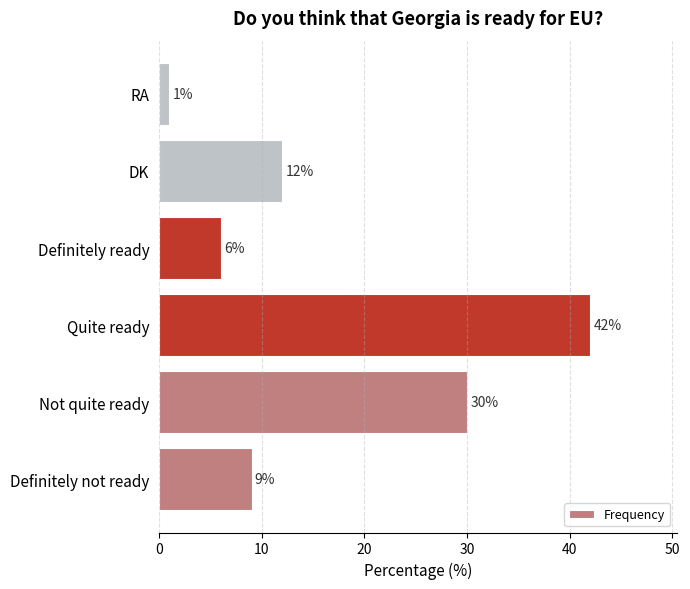

List the labels in order of value, smallest first.

RA, Definitely ready, Definitely not ready, DK, Not quite ready, Quite ready